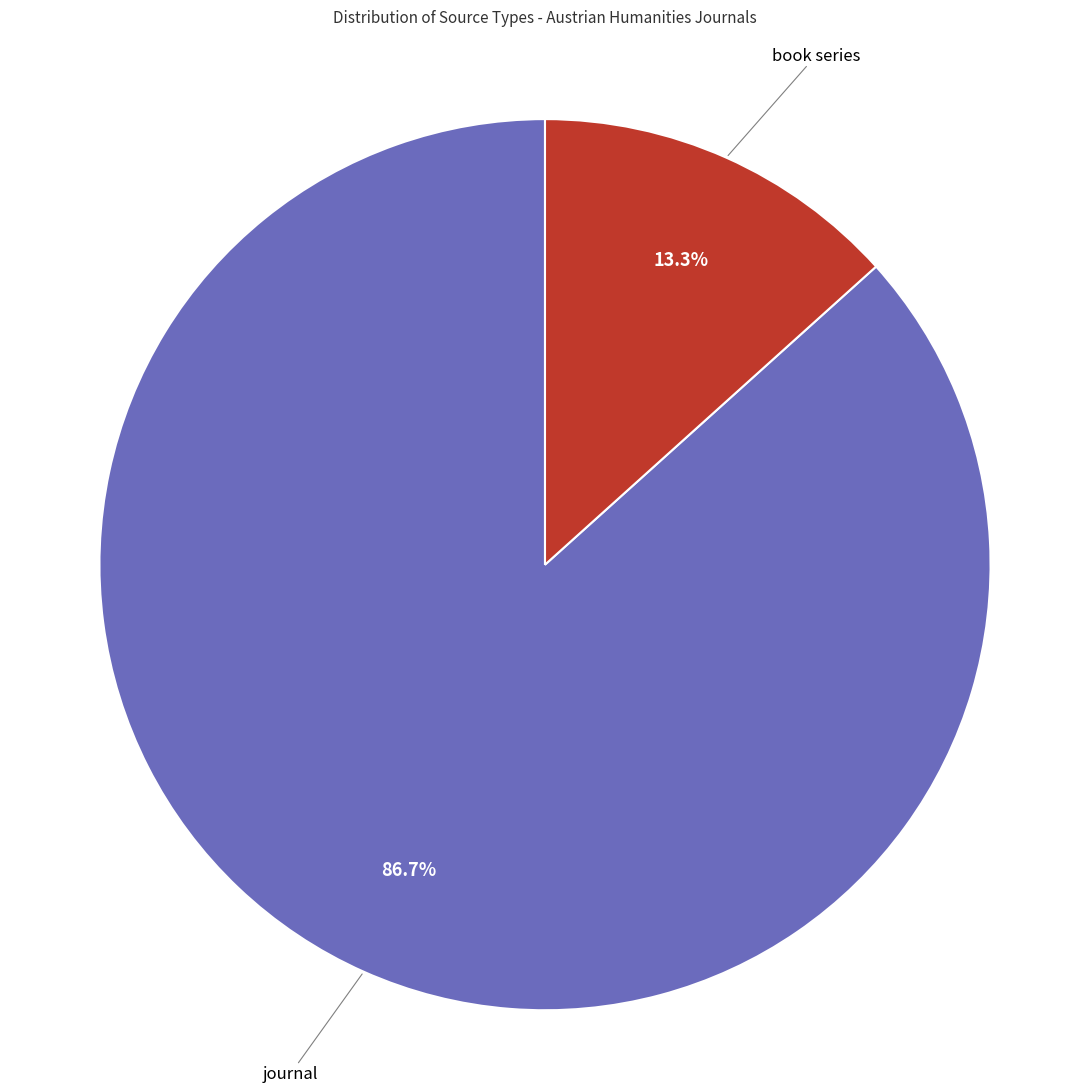

Is there any slice that represents more than half of the pie?

Yes